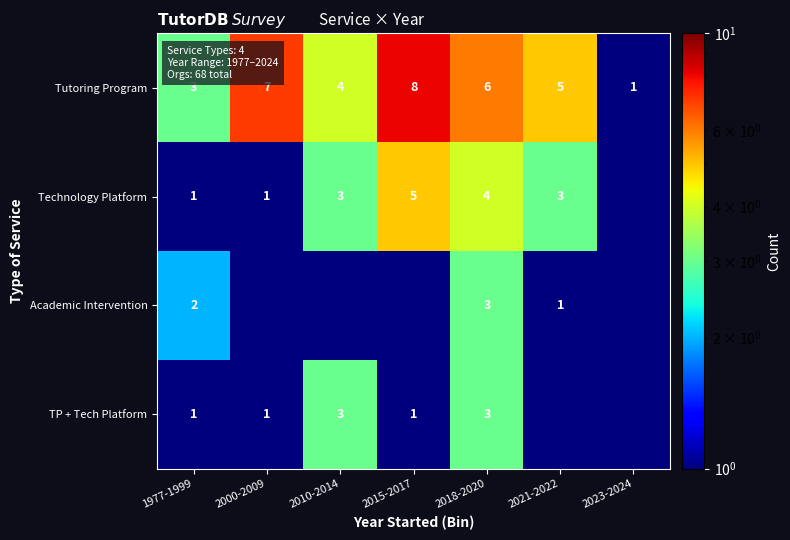

What is the average value of the Tutoring Program series?

4.9